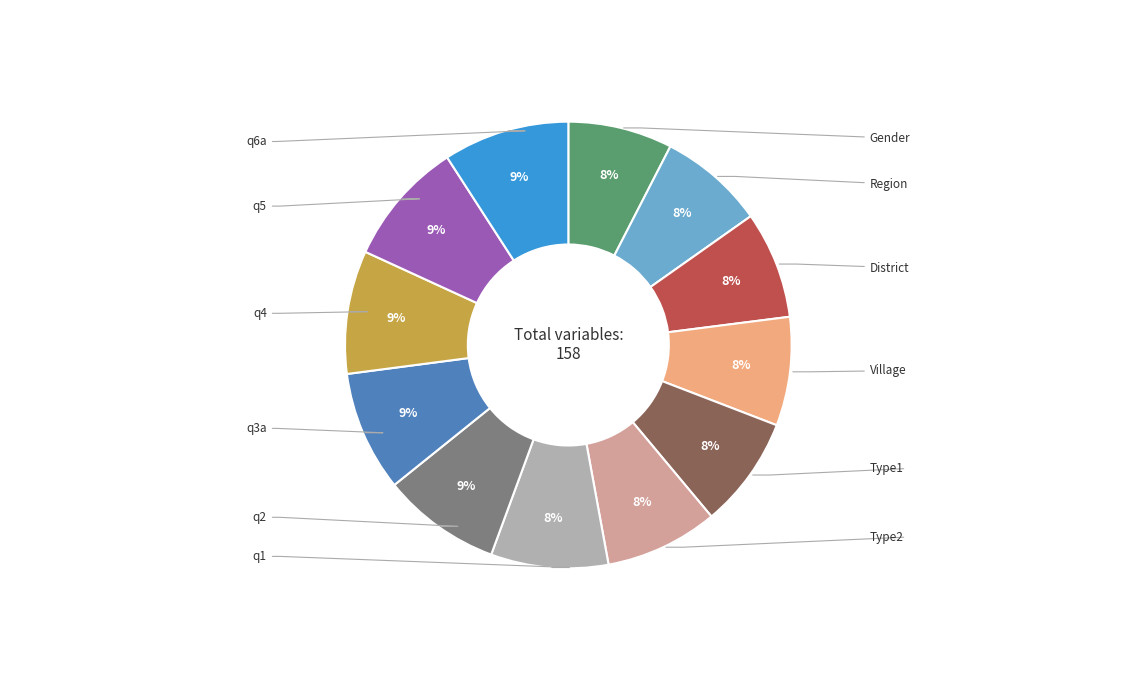

Does any single category account for the majority?

No